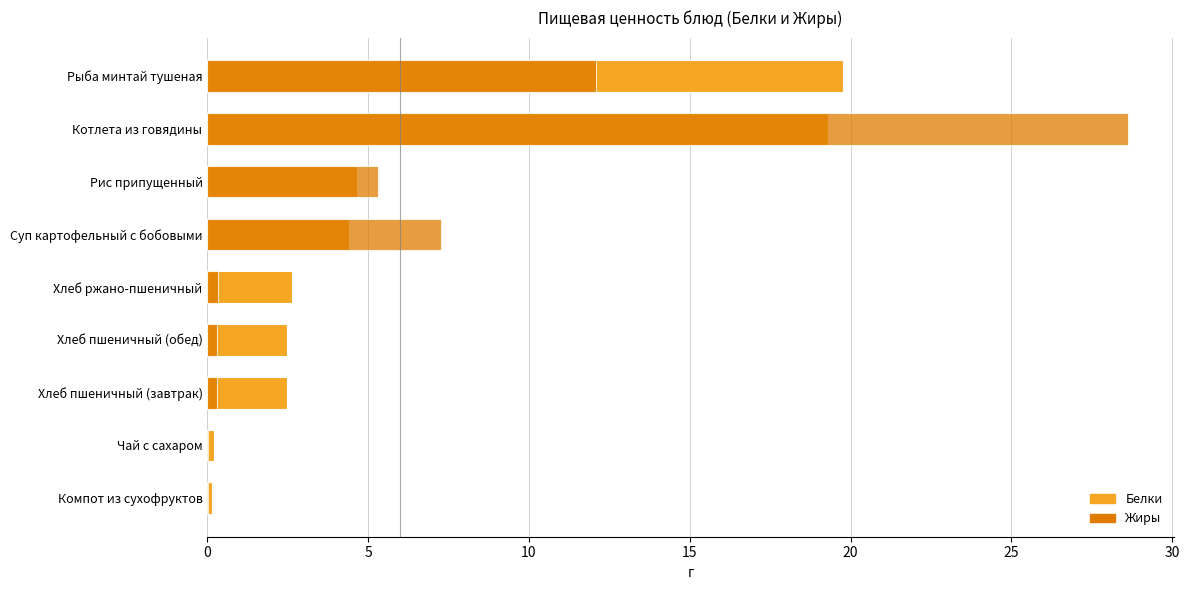

How many groups of bars are there?

9